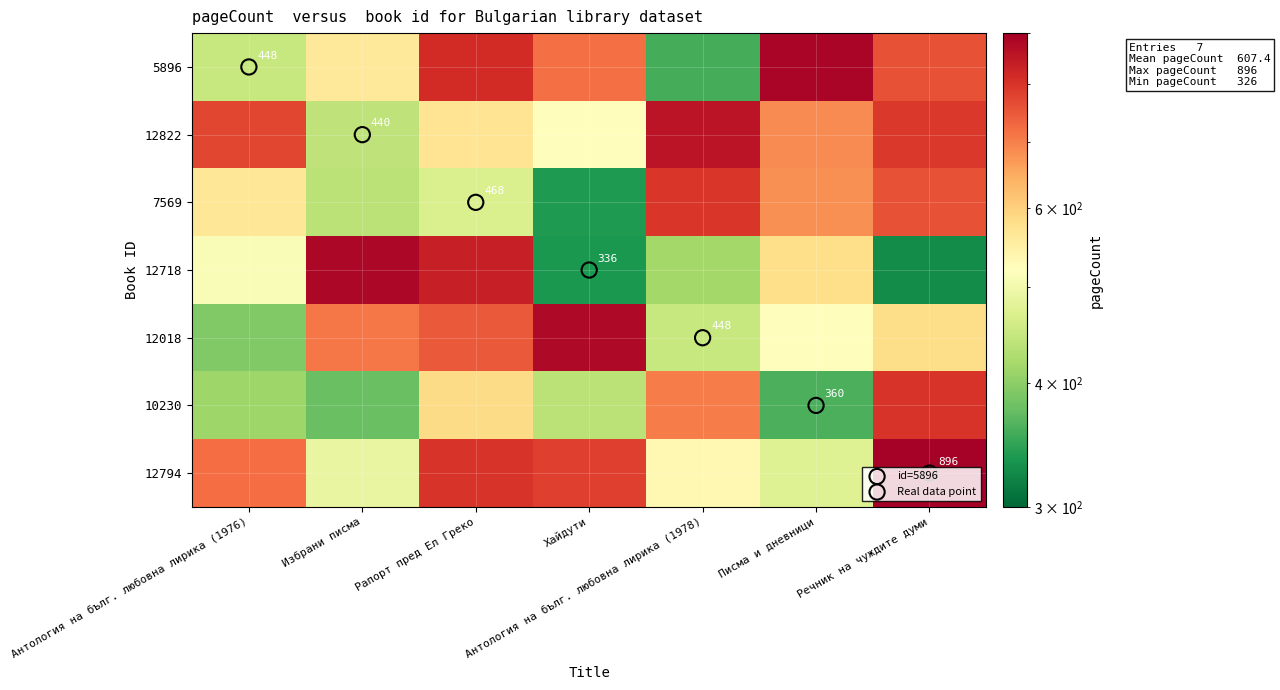

What is the greatest value displayed?

896.0